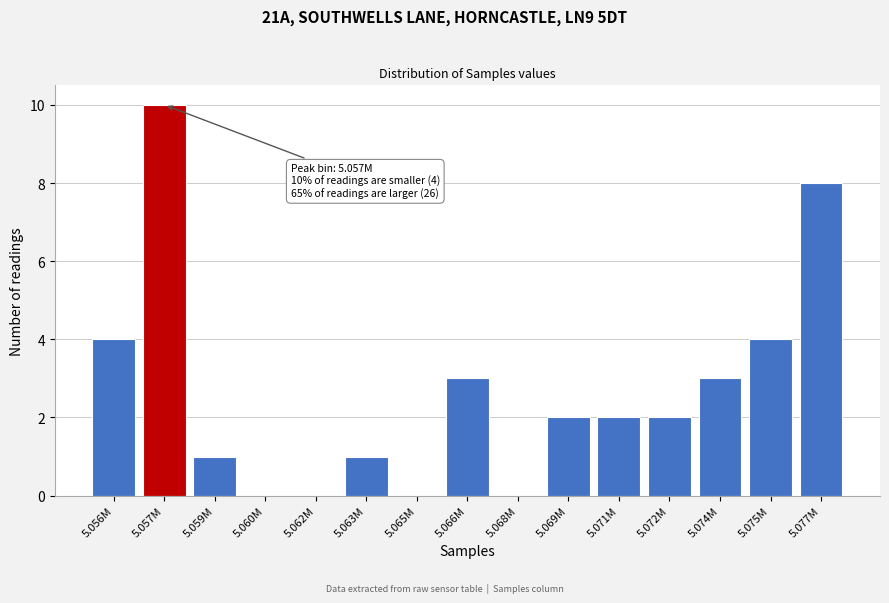

Reading right to left, extract all data points from this chart.

5.077M=8	5.075M=4	5.074M=3	5.072M=2	5.071M=2	5.069M=2	5.068M=0	5.066M=3	5.065M=0	5.063M=1	5.062M=0	5.060M=0	5.059M=1	5.057M=10	5.056M=4